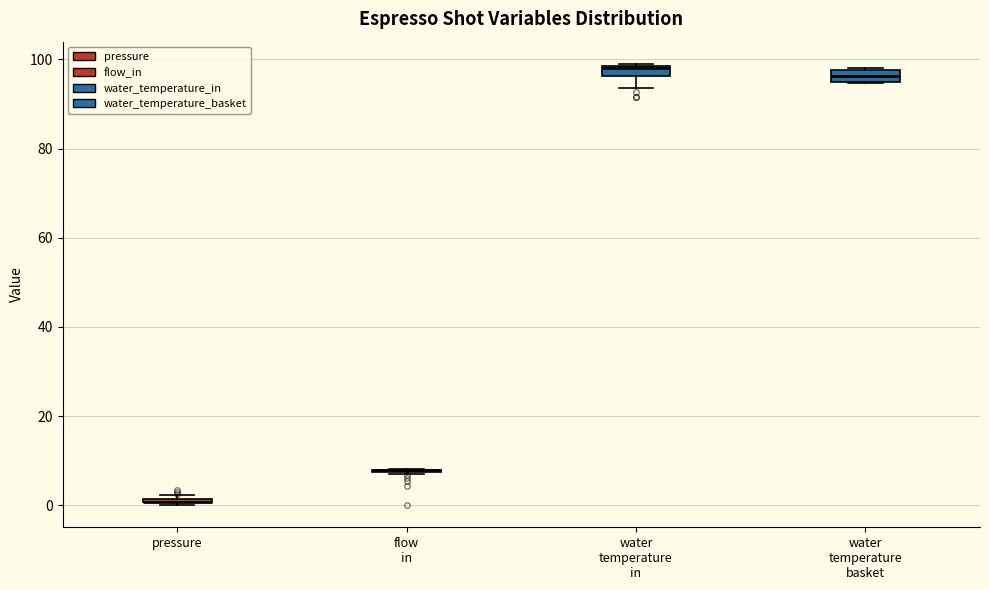

Where is the lower edge of the box for water temperature in on the y-axis? The values are not printed on the chart, so give them approximately, as read against the axis.

96